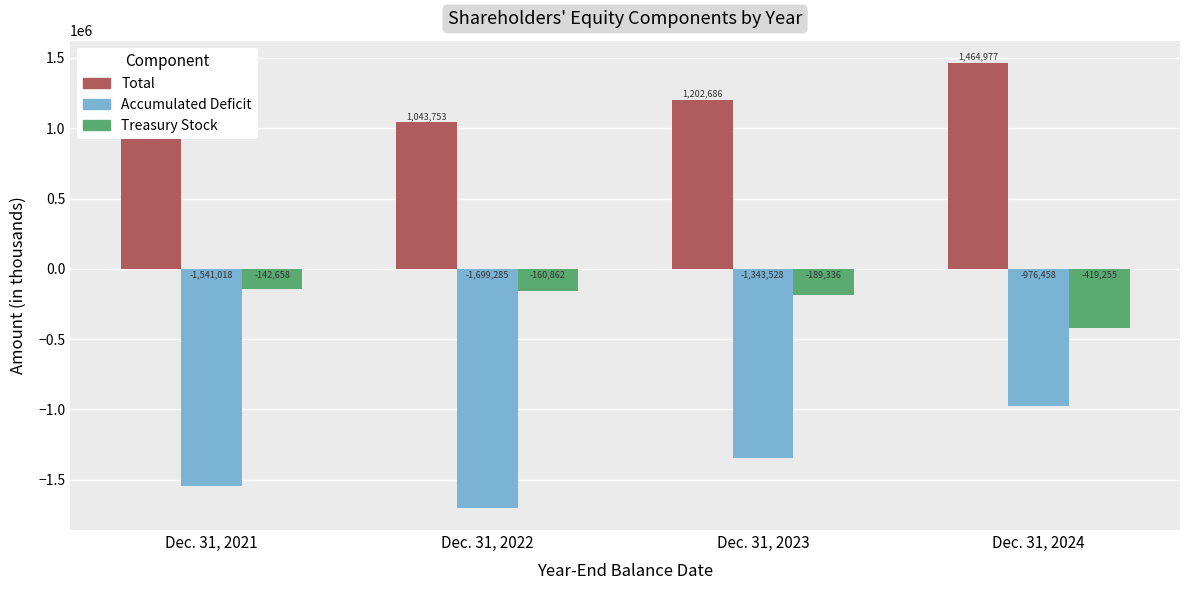

At which label does Total reach its peak?

Dec. 31, 2024